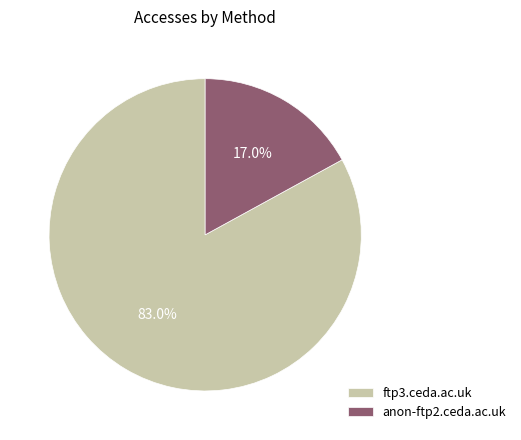

To the nearest percent, what is the combined percentage of ftp3.ceda.ac.uk and anon-ftp2.ceda.ac.uk?

100%